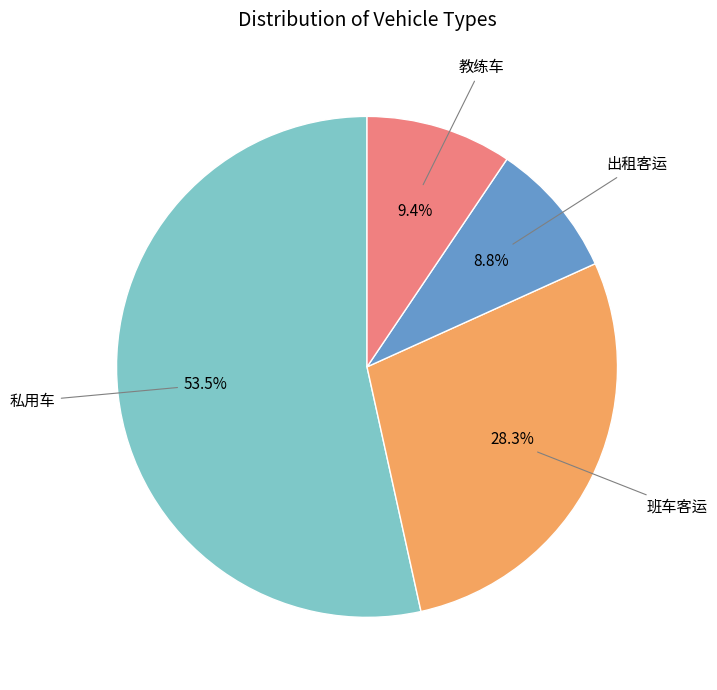

Does any single category account for the majority?

Yes